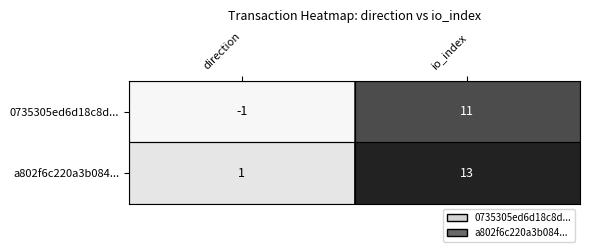

What is the sum of the 0735305ed6d18c8d... values at io_index and direction?

10